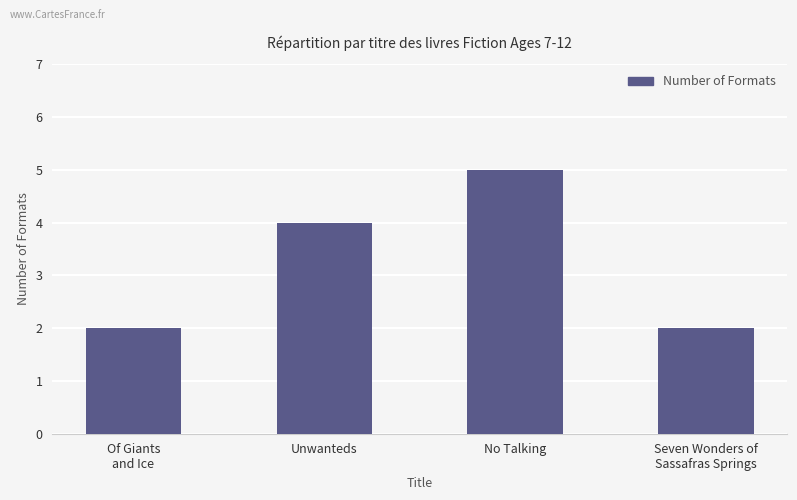

How many categories are shown in the chart?

4